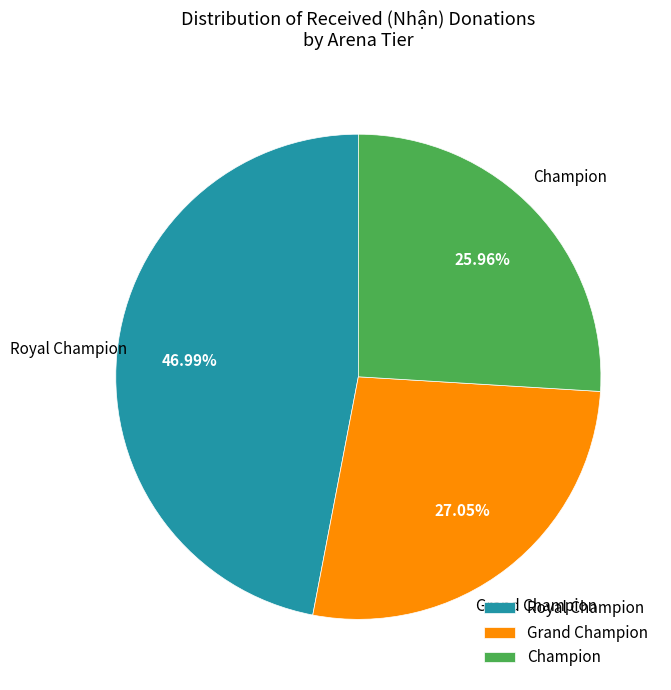

Is the sum of Champion and Grand Champion greater than half?

Yes